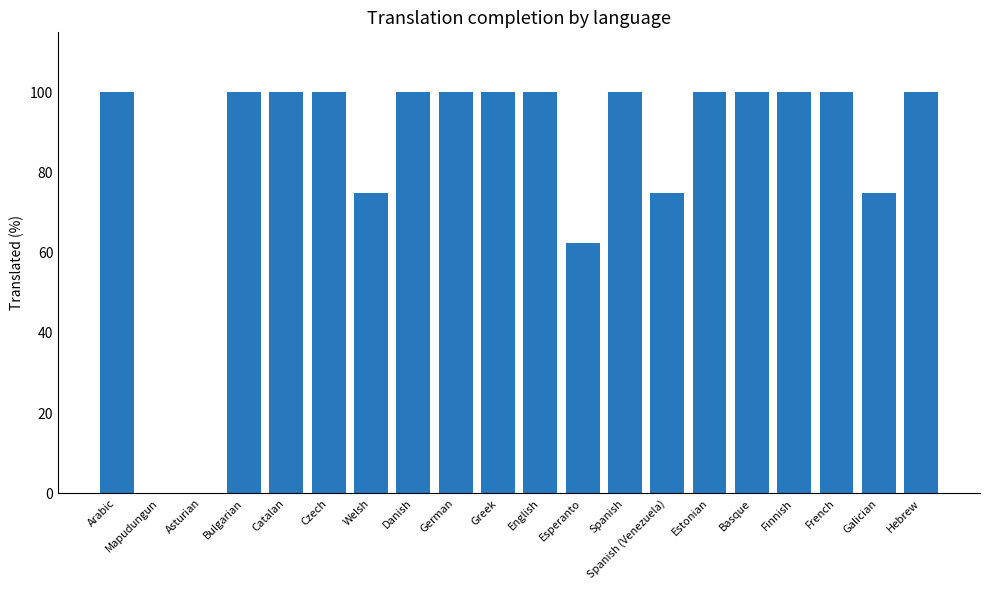

Reading left to right, extract all data points from this chart.

100.0	0.0	0.0	100.0	100.0	100.0	75.0	100.0	100.0	100.0	100.0	62.5	100.0	75.0	100.0	100.0	100.0	100.0	75.0	100.0